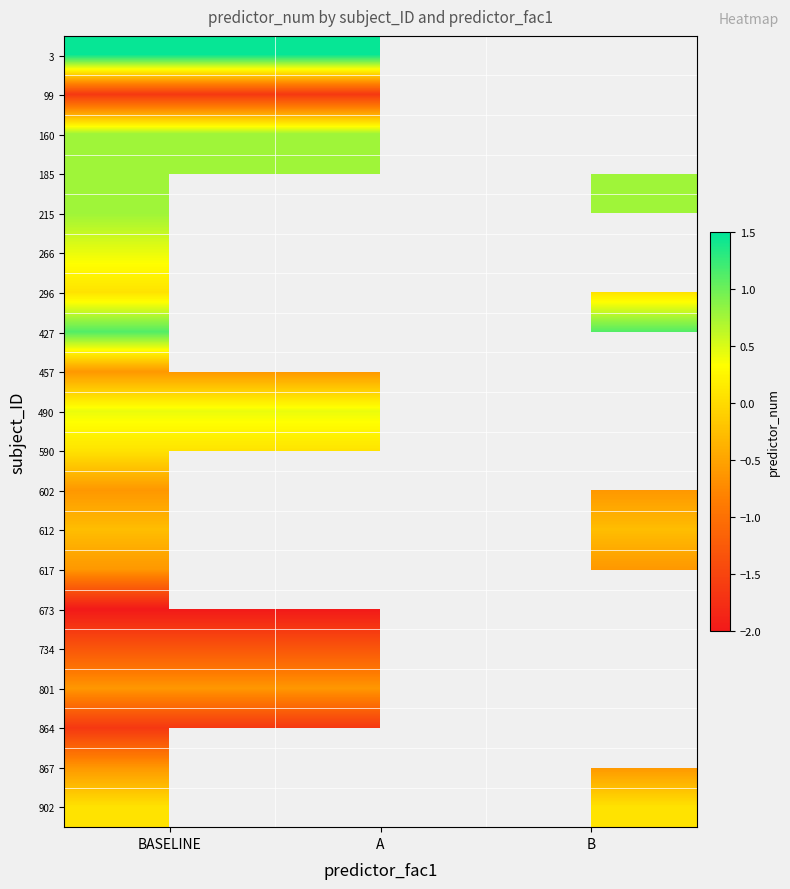

Count the number of data series in this chart.

20